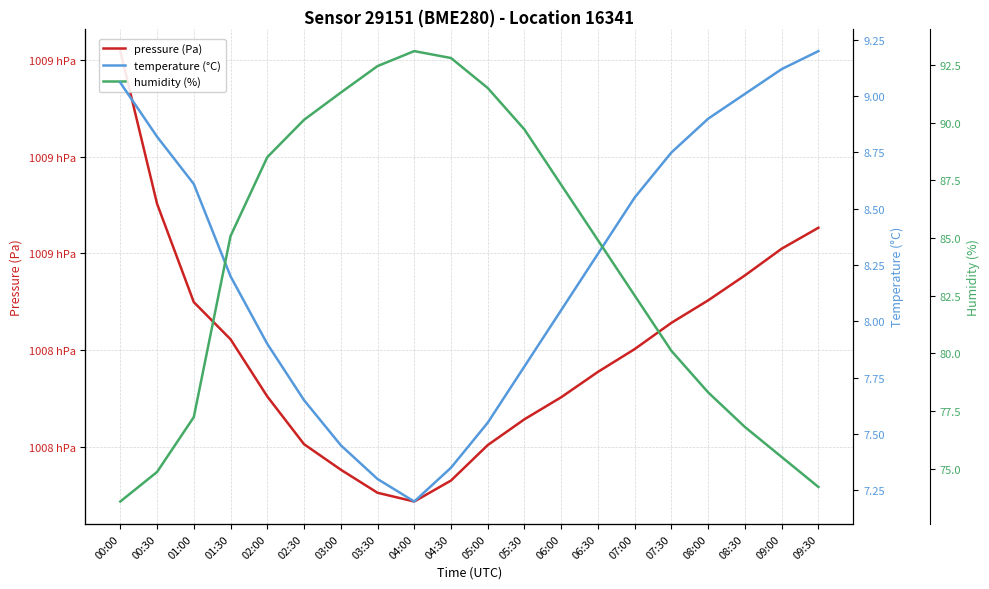

What is the approximate value of humidity (%) at 07:00?

82.5